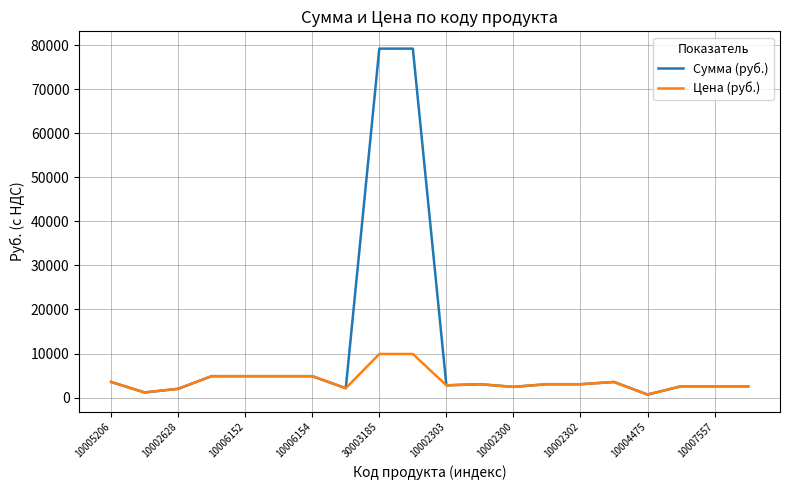

Which series has the widest spread of values?

Сумма (руб.)